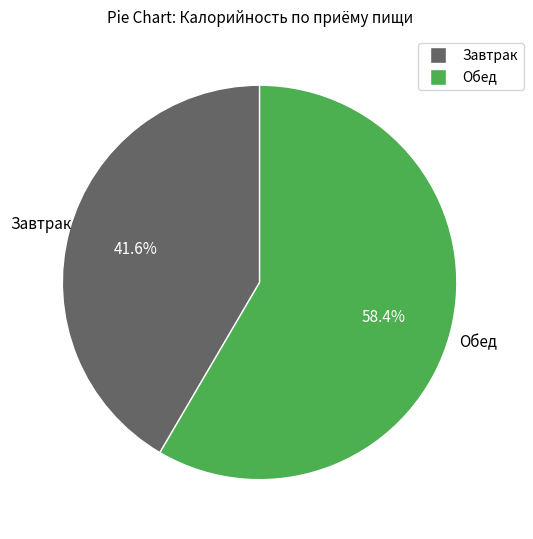

Is Обед the majority of the pie?

Yes